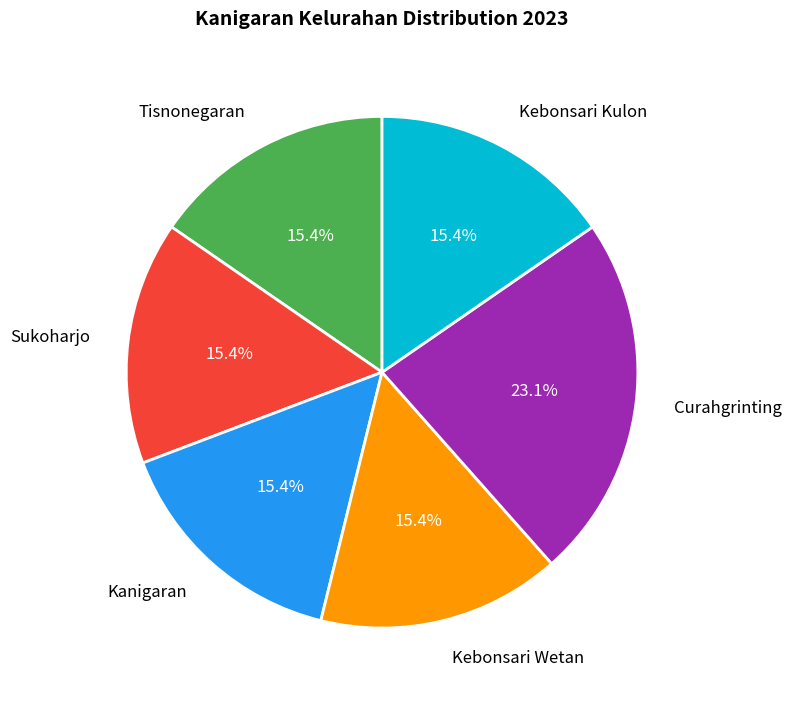

Which category has the biggest portion of the pie?

Curahgrinting